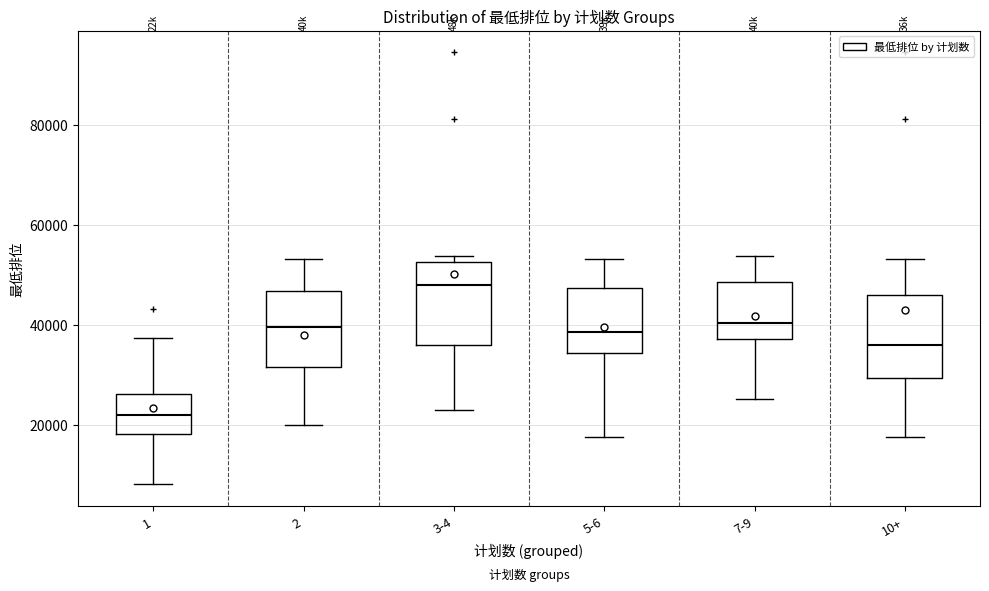

Where does the upper whisker of the box for 7-9 end on the y-axis? The values are not printed on the chart, so give them approximately, as read against the axis.

54000